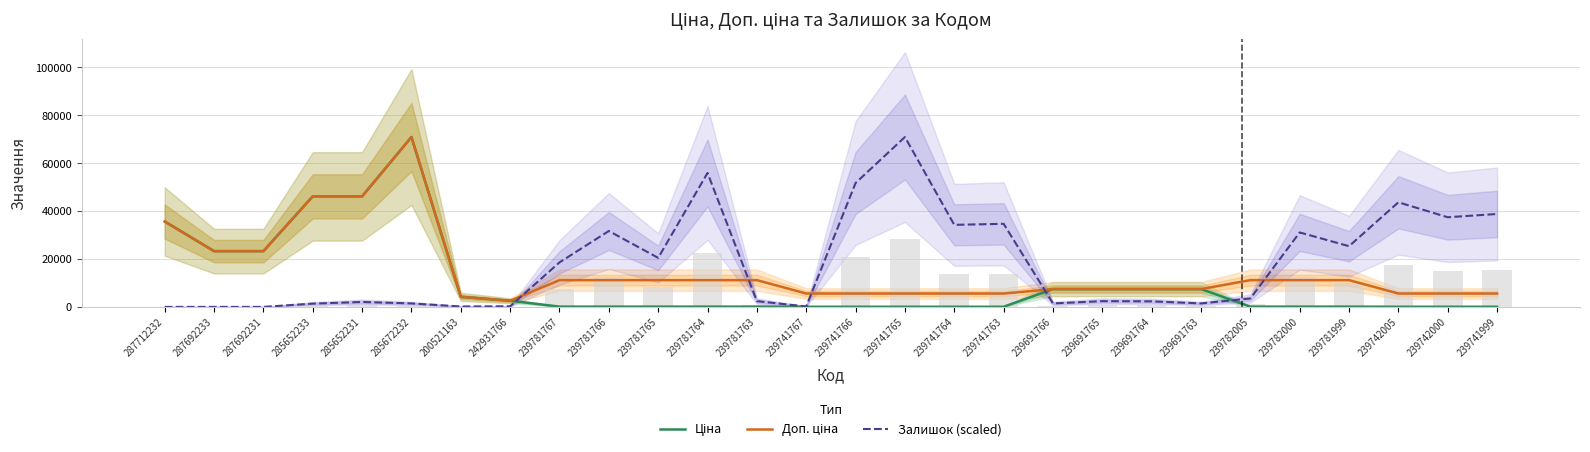

Read the Залишок (scaled) value at 239741765.

70906.0